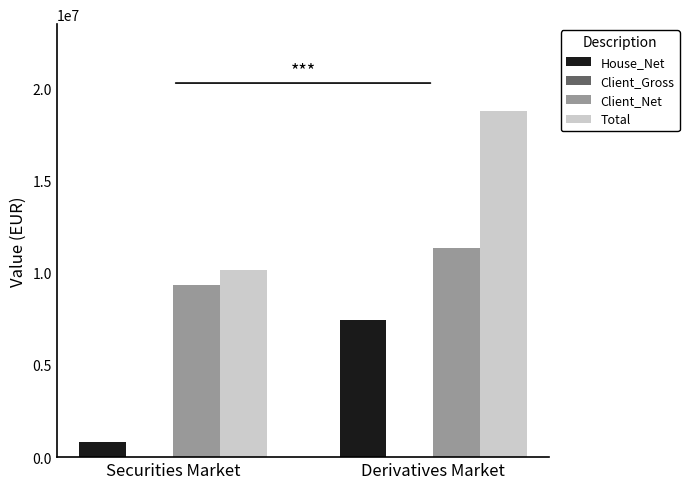

Is the value of Total at Derivatives Market greater than the value of House_Net at Derivatives Market?

Yes